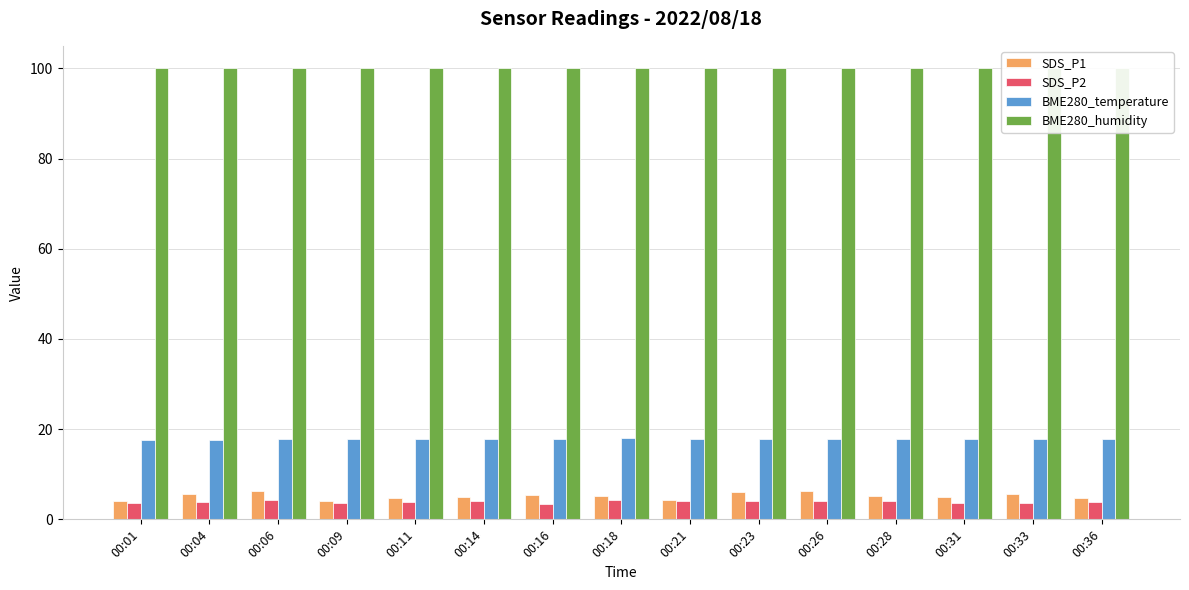

What are all the series names shown in the legend?

SDS_P1, SDS_P2, BME280_temperature, BME280_humidity